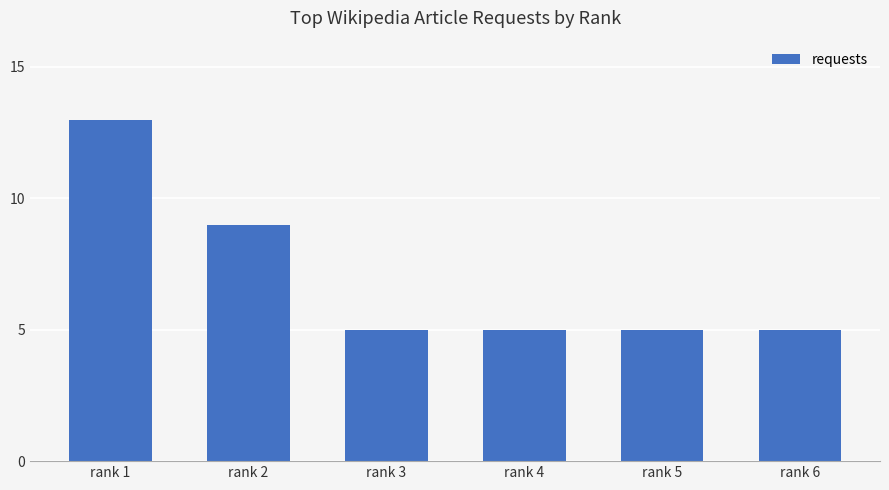

What is the difference between the second highest and second lowest values?

4